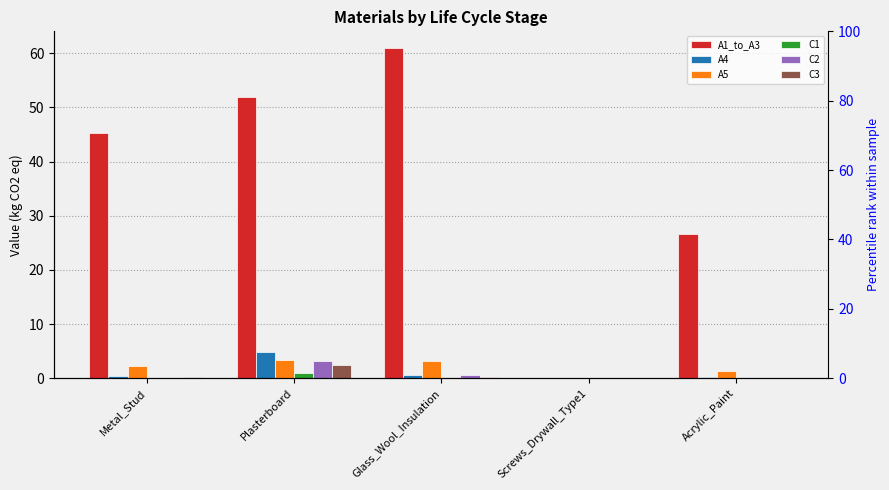

What is the total value across all series at Glass_Wool_Insulation?

65.5